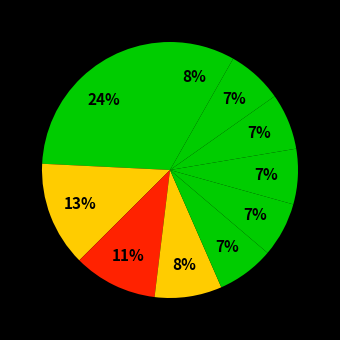

Count the number of slices in the pie.

10